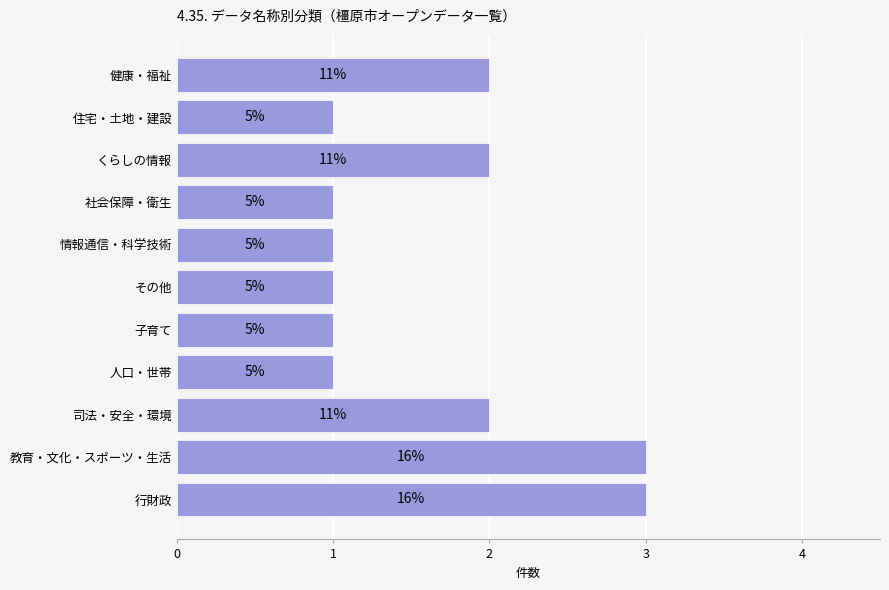

What is the smallest value displayed?

1